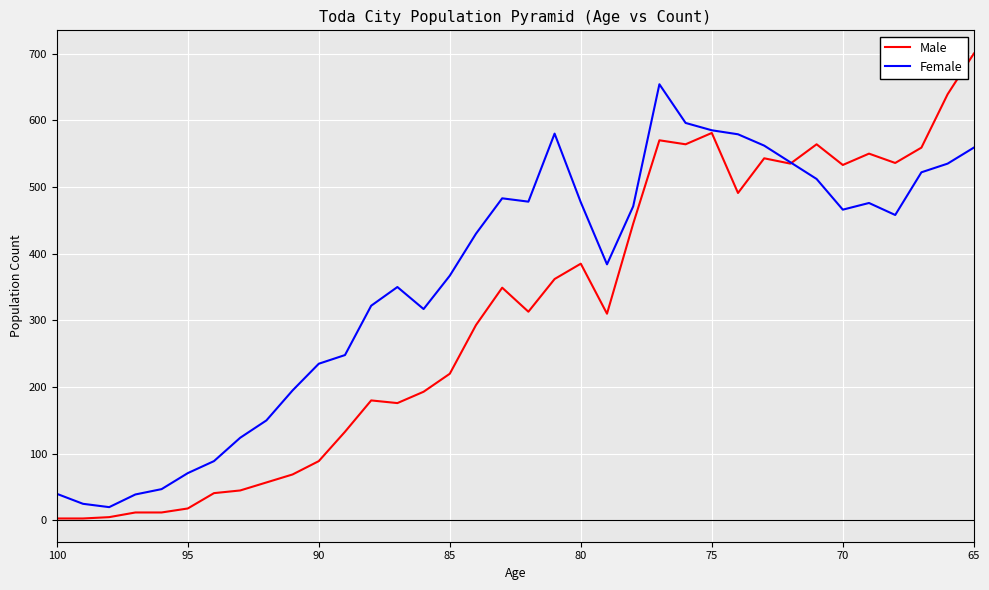

How many intersections are there between Female and Male?

1